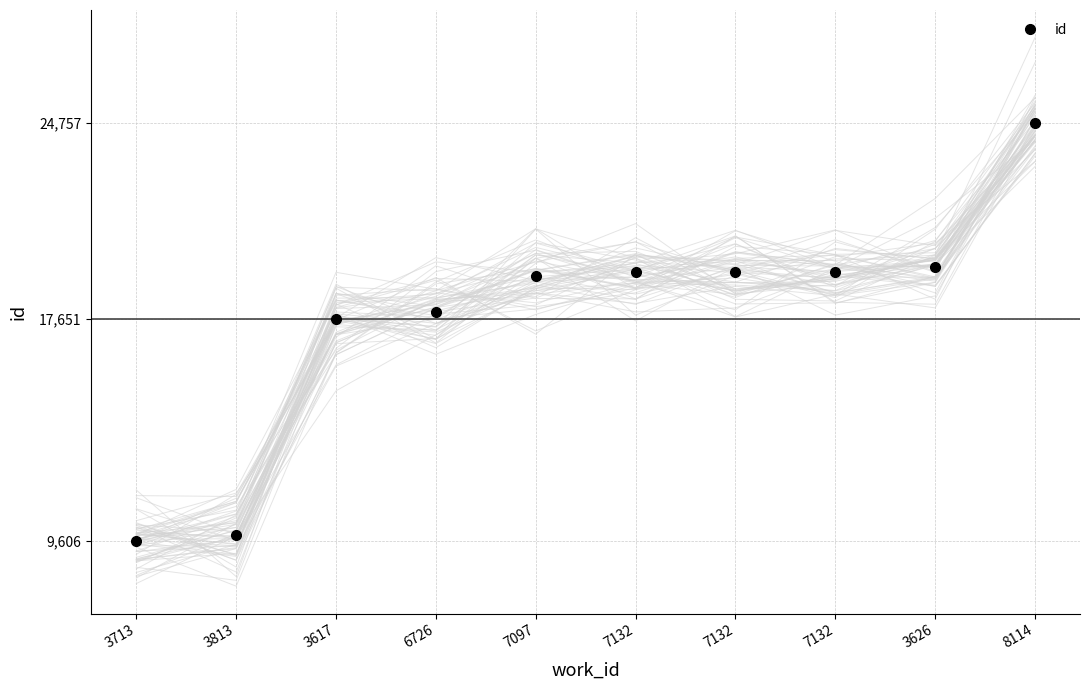

What value does the data have at 3626, to the nearest 50?

19550